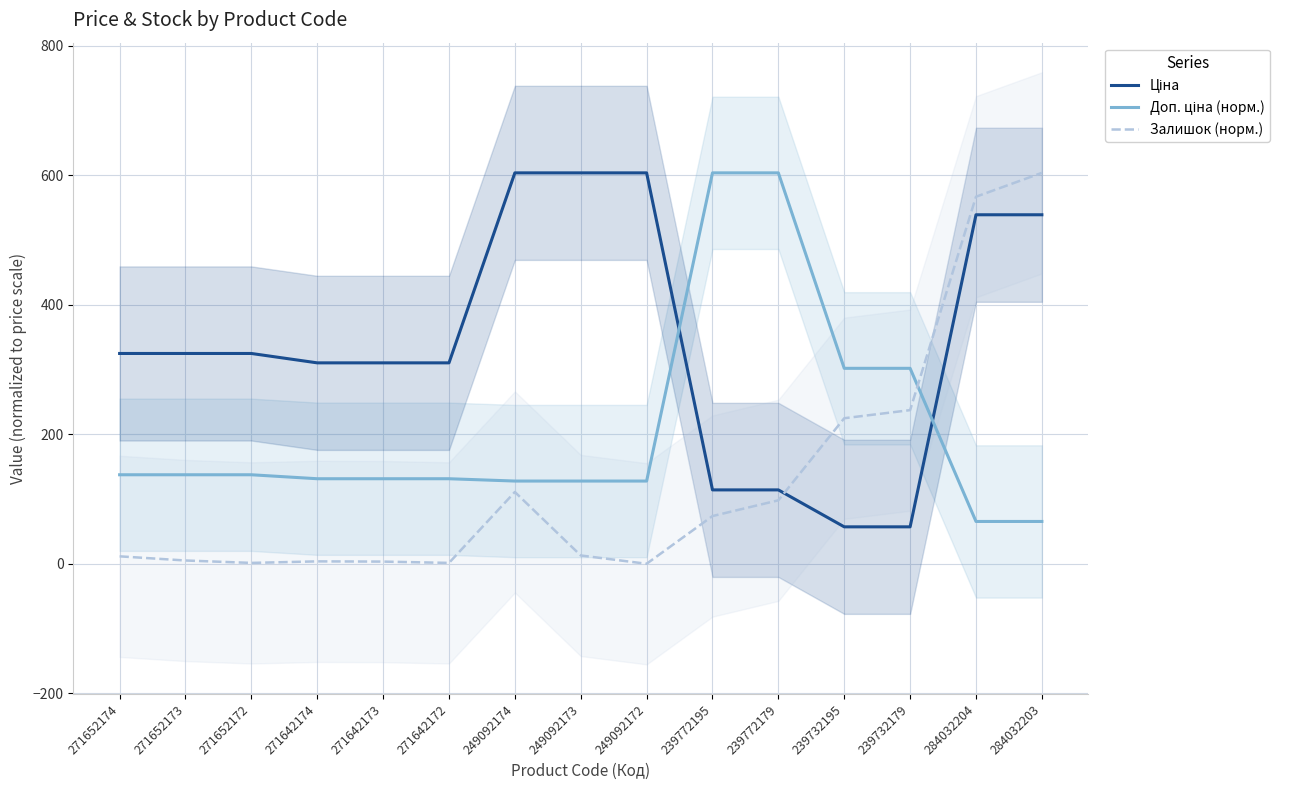

At which label is Доп. ціна (норм.) closest to 334?

239732195